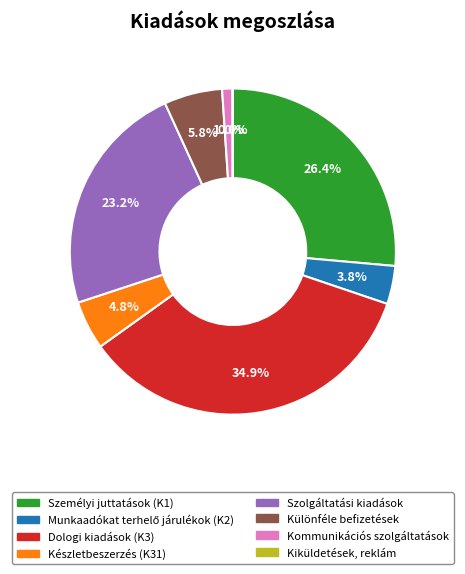

Is Különféle befizetések the majority of the pie?

No